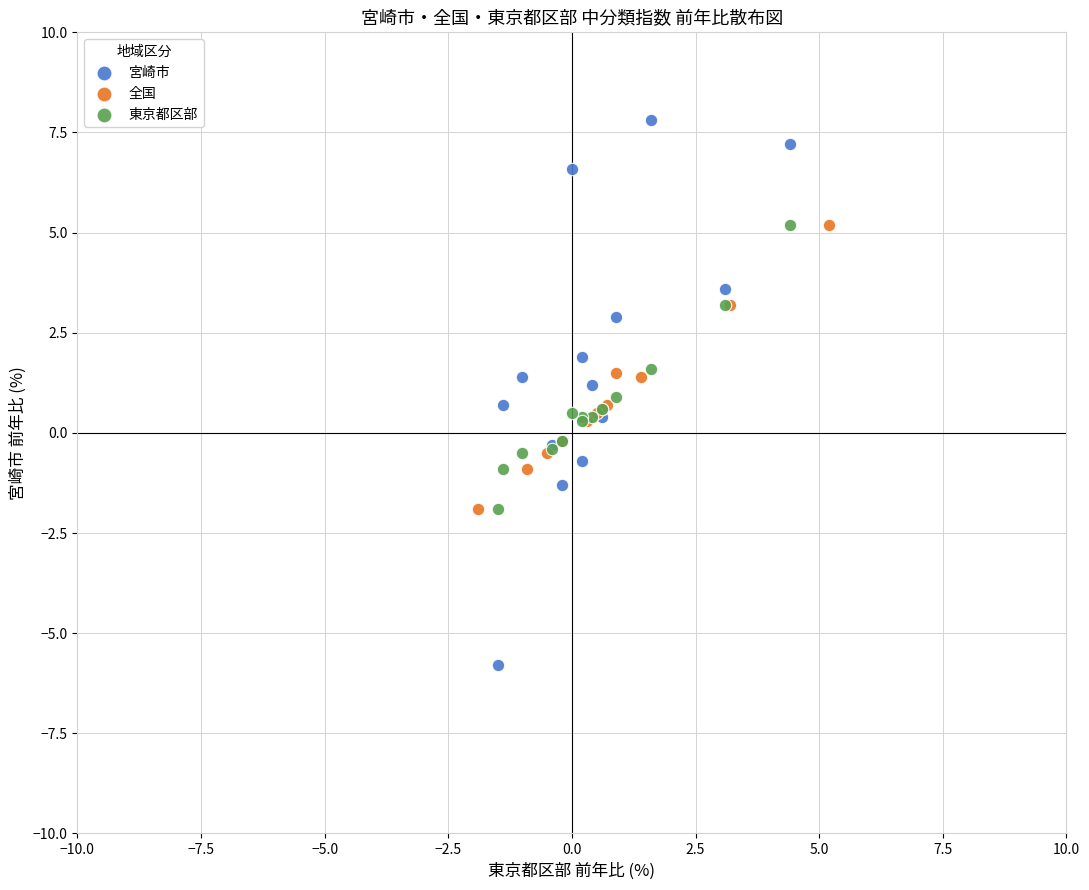

Which series reaches the maximum Y coordinate?

宮崎市